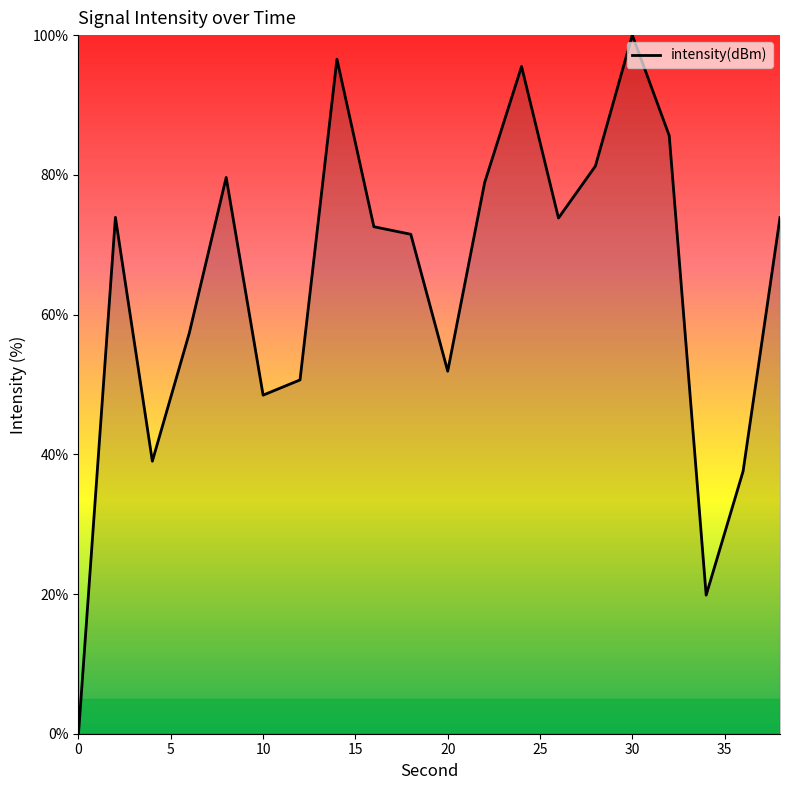

What is the greatest value displayed?

100.0